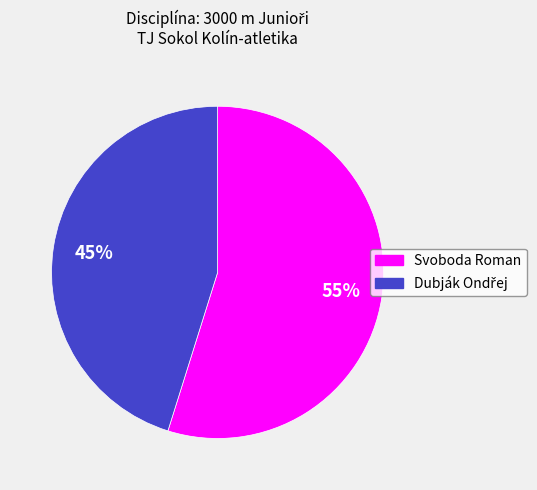

True or false: Svoboda Roman accounts for 55% of the total.

True